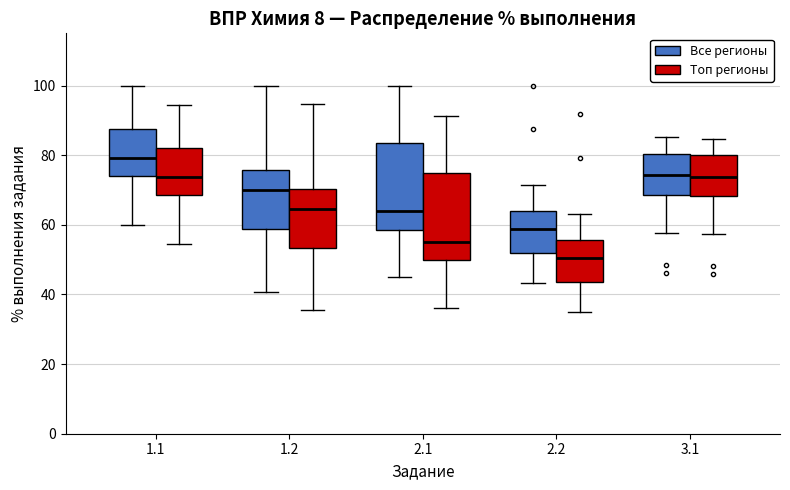

Where is the lower edge of the box for 1.1 (Все регионы) on the y-axis? The values are not printed on the chart, so give them approximately, as read against the axis.

74